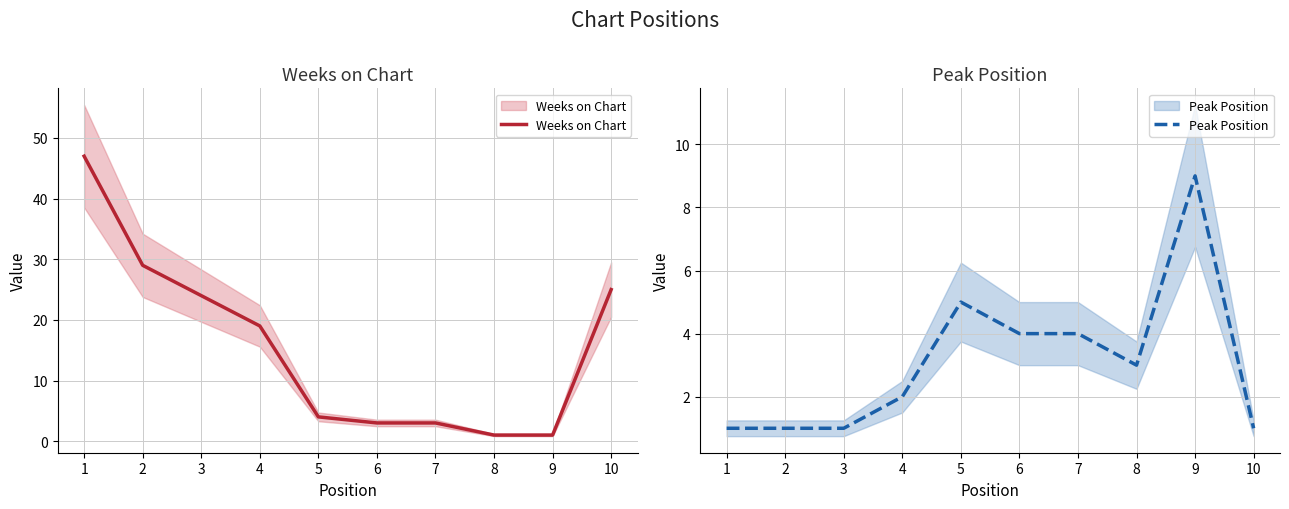

What is the value of the Weeks on Chart point at the 5th from the left?

4